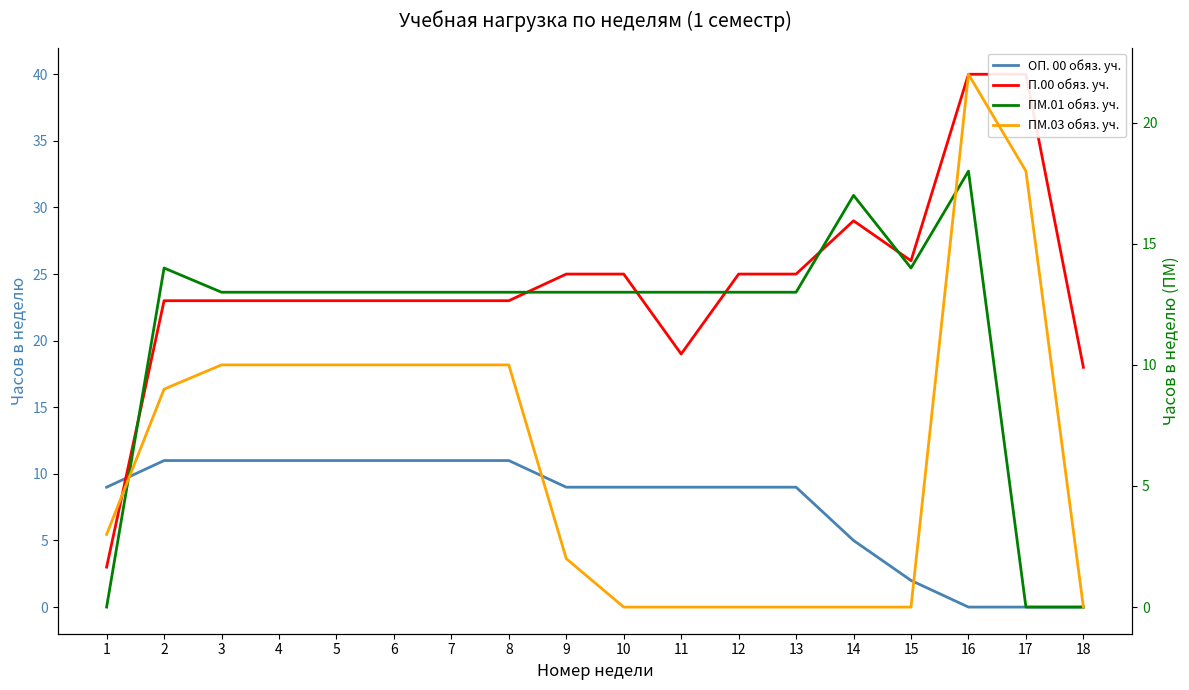

Is the value of П.00 обяз. уч. at 6 greater than the value of ОП. 00 обяз. уч. at 7?

Yes